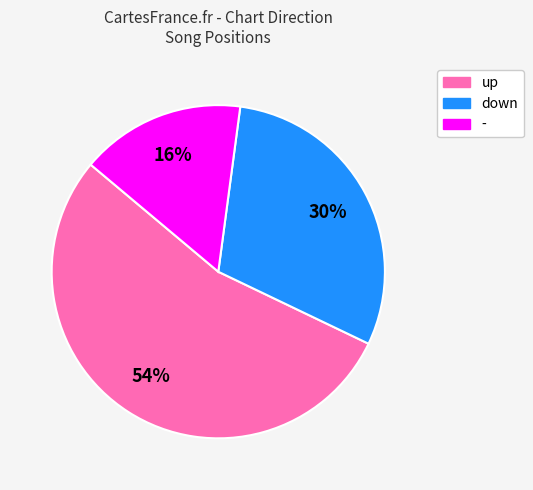

What is the ratio of the value at - to the value at up?

0.3